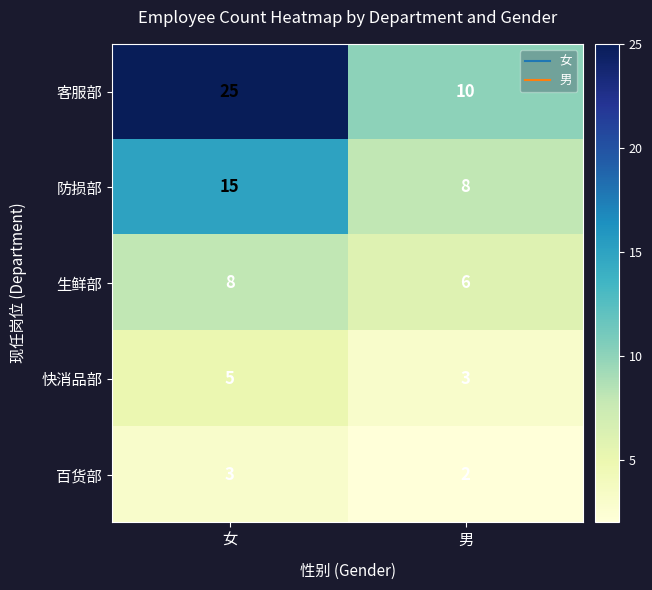

Is it true that 百货部 equals 3 at 男?

False